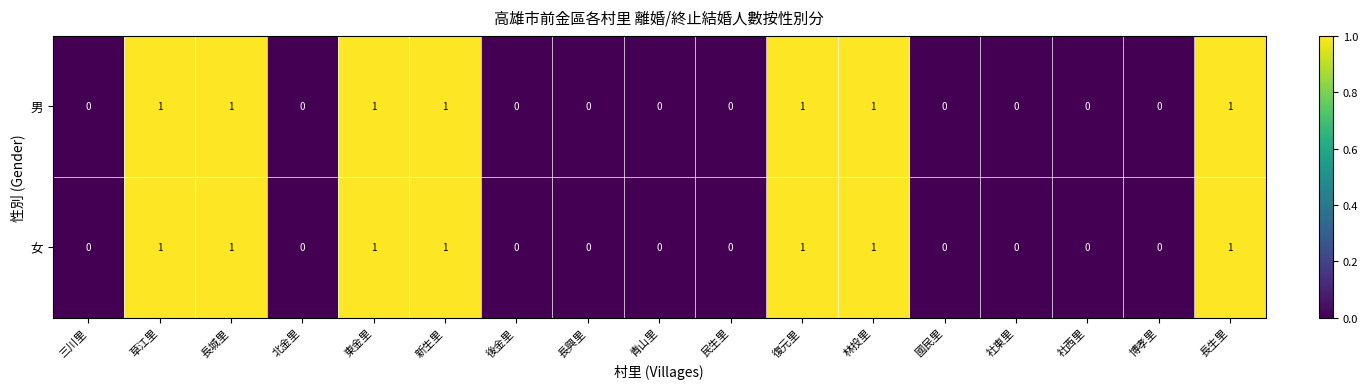

The 男 series shows 1 at 東金里. True or false?

True